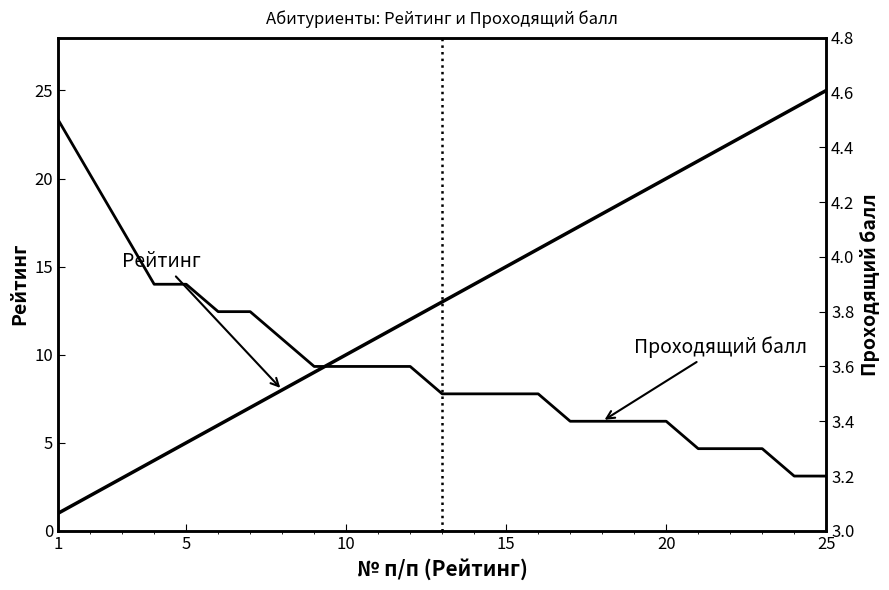

Which series has the largest total across all categories?

Рейтинг